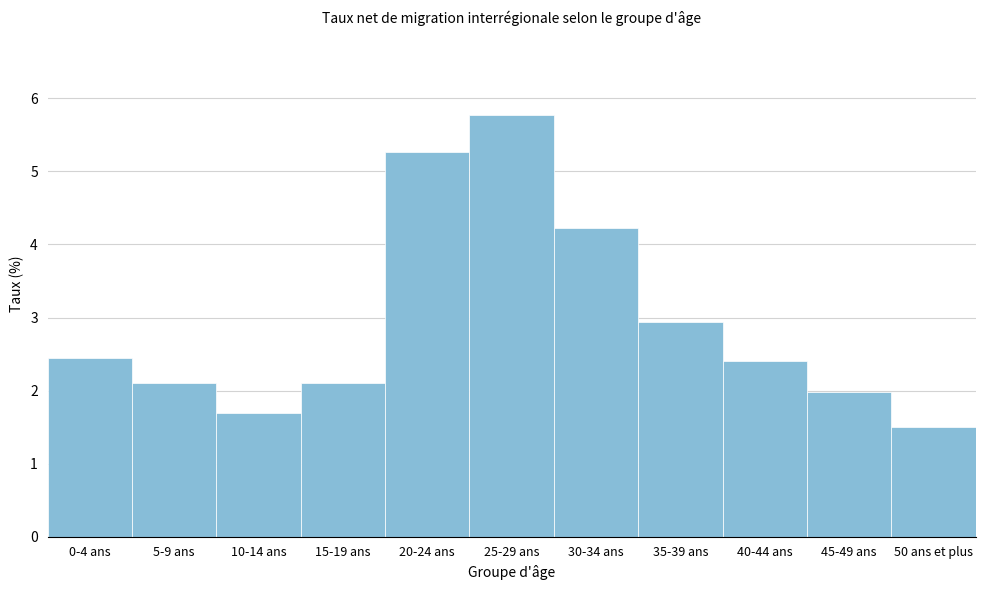

Reading left to right, extract all data points from this chart.

0-4 ans=2.5	5-9 ans=2.1	10-14 ans=1.7	15-19 ans=2.1	20-24 ans=5.3	25-29 ans=5.8	30-34 ans=4.2	35-39 ans=2.9	40-44 ans=2.4	45-49 ans=2.0	50 ans et plus=1.5